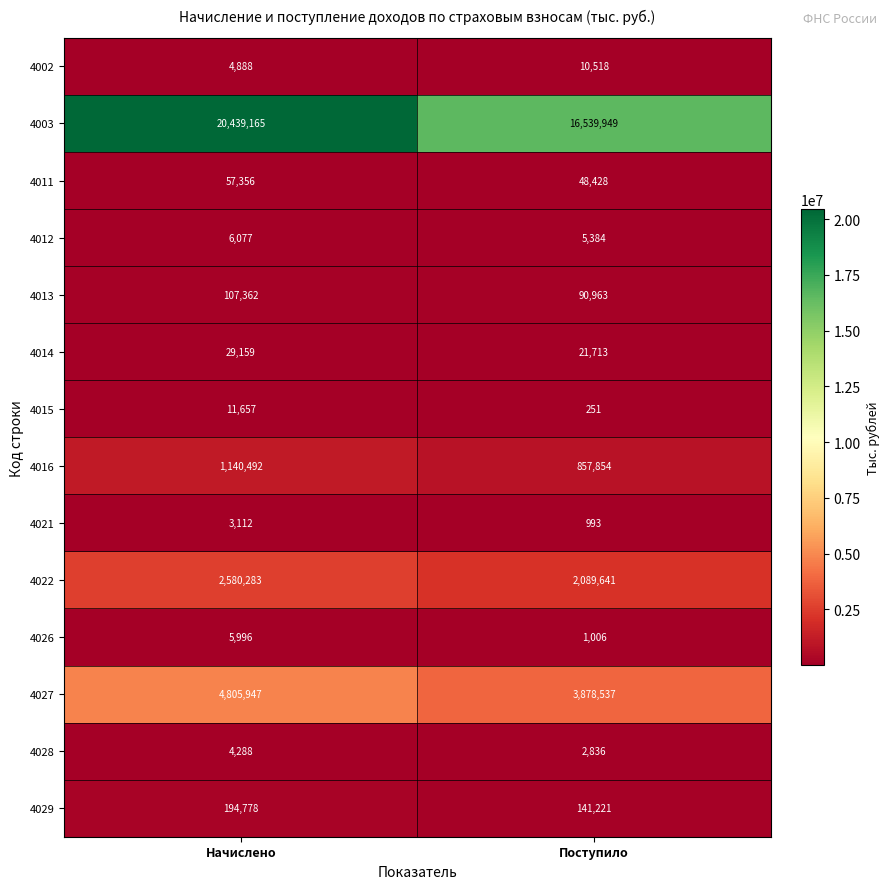

What is the total value across all series at Поступило?

23689294